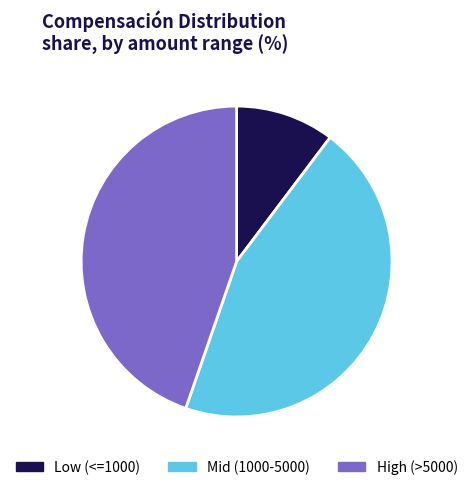

How many slices are in this pie chart?

3